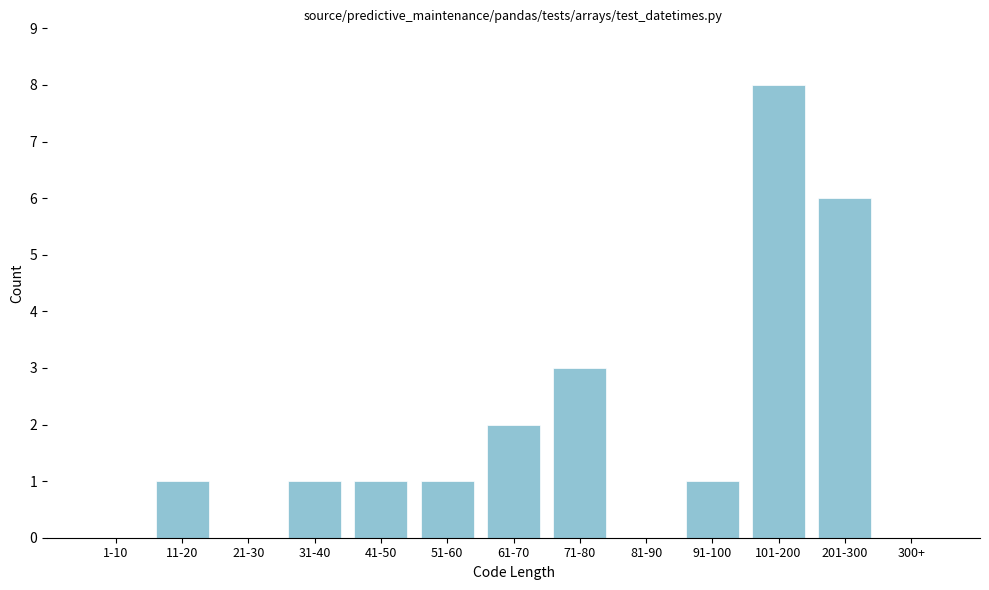

Reading left to right, what are all the values shown in this chart?

1-10=0	11-20=1	21-30=0	31-40=1	41-50=1	51-60=1	61-70=2	71-80=3	81-90=0	91-100=1	101-200=8	201-300=6	300+=0